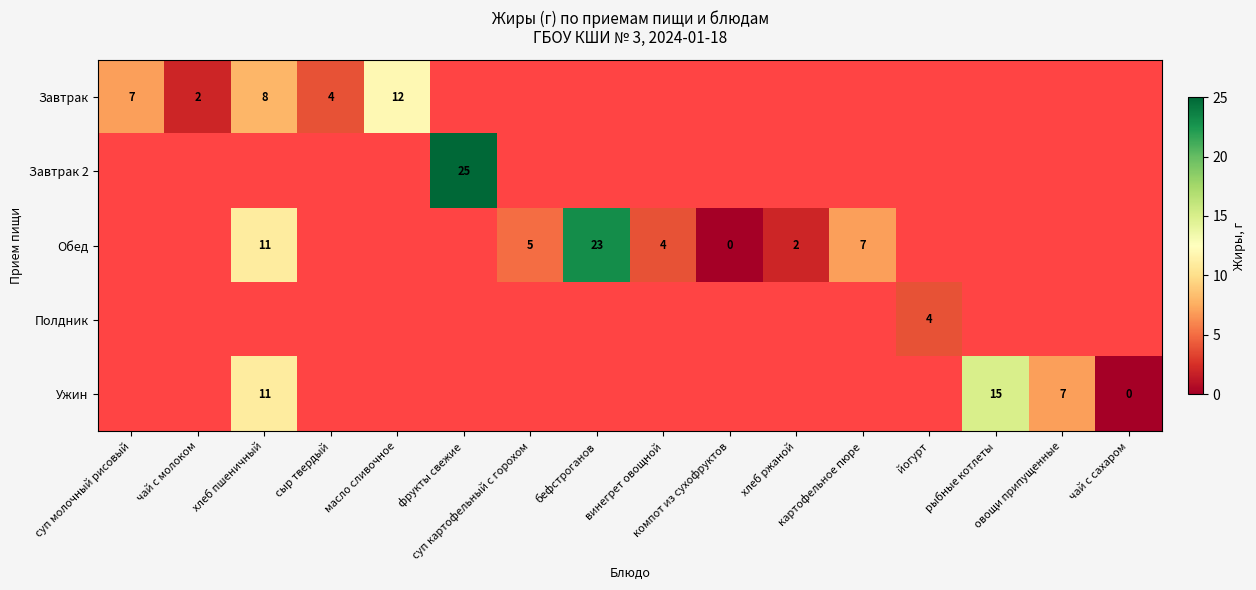

List the series in order of their overall mean, lowest first.

Завтрак, Завтрак 2, Обед, Полдник, Ужин